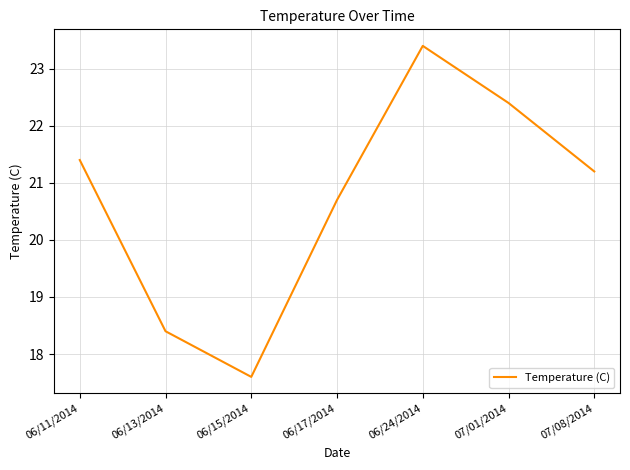

What position from the right is 07/08/2014?

1